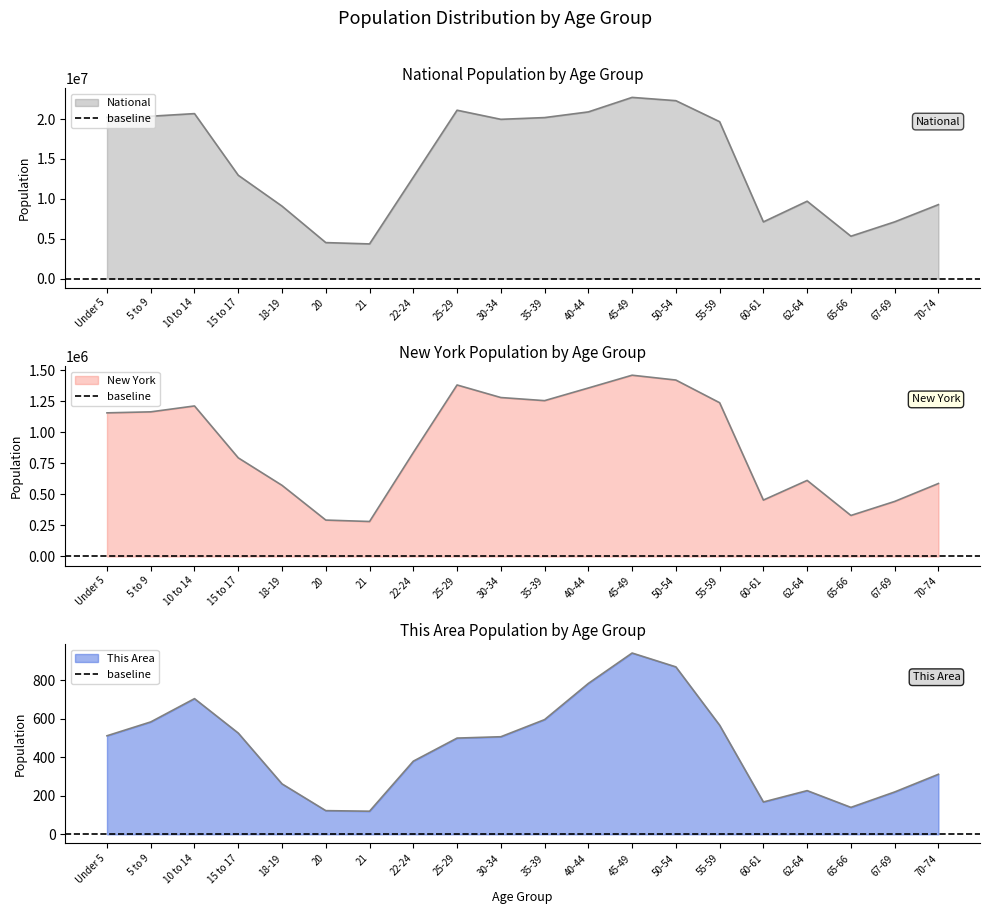

List the series in order of their peak value, lowest first.

This Area, New York, National